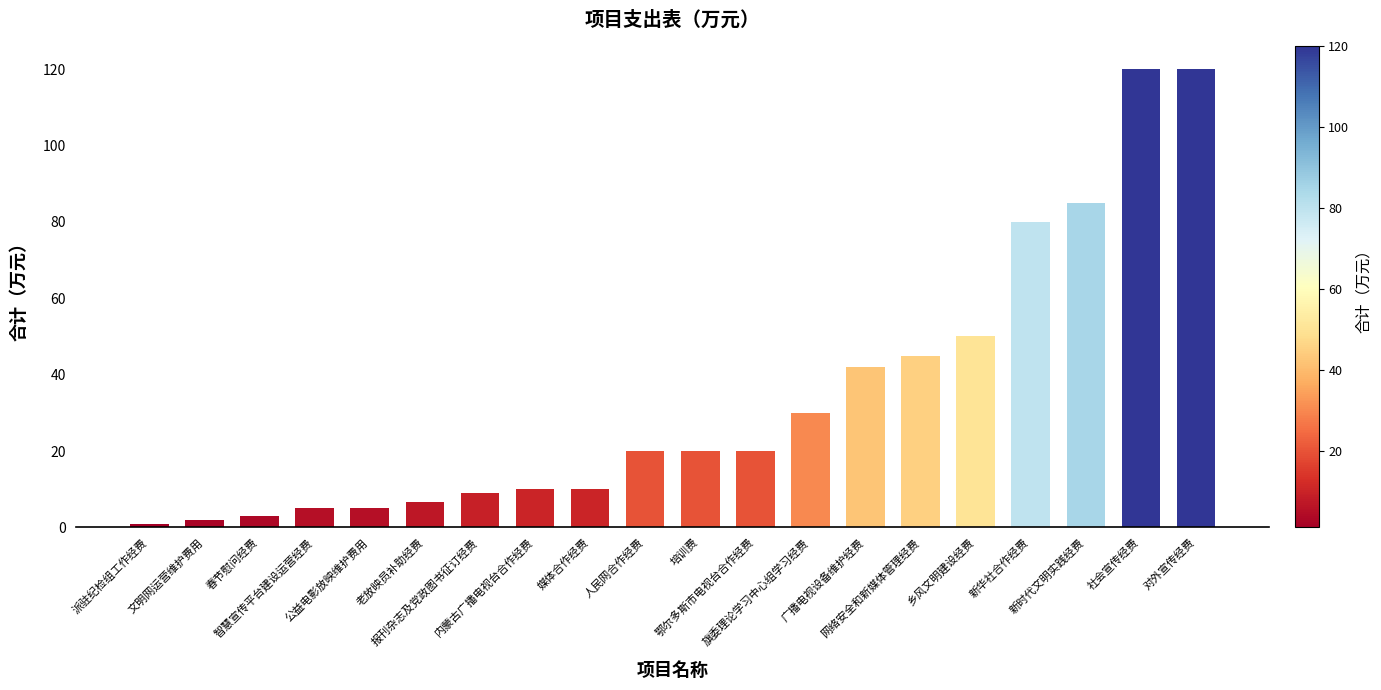

What is the sum of all values?

683.8